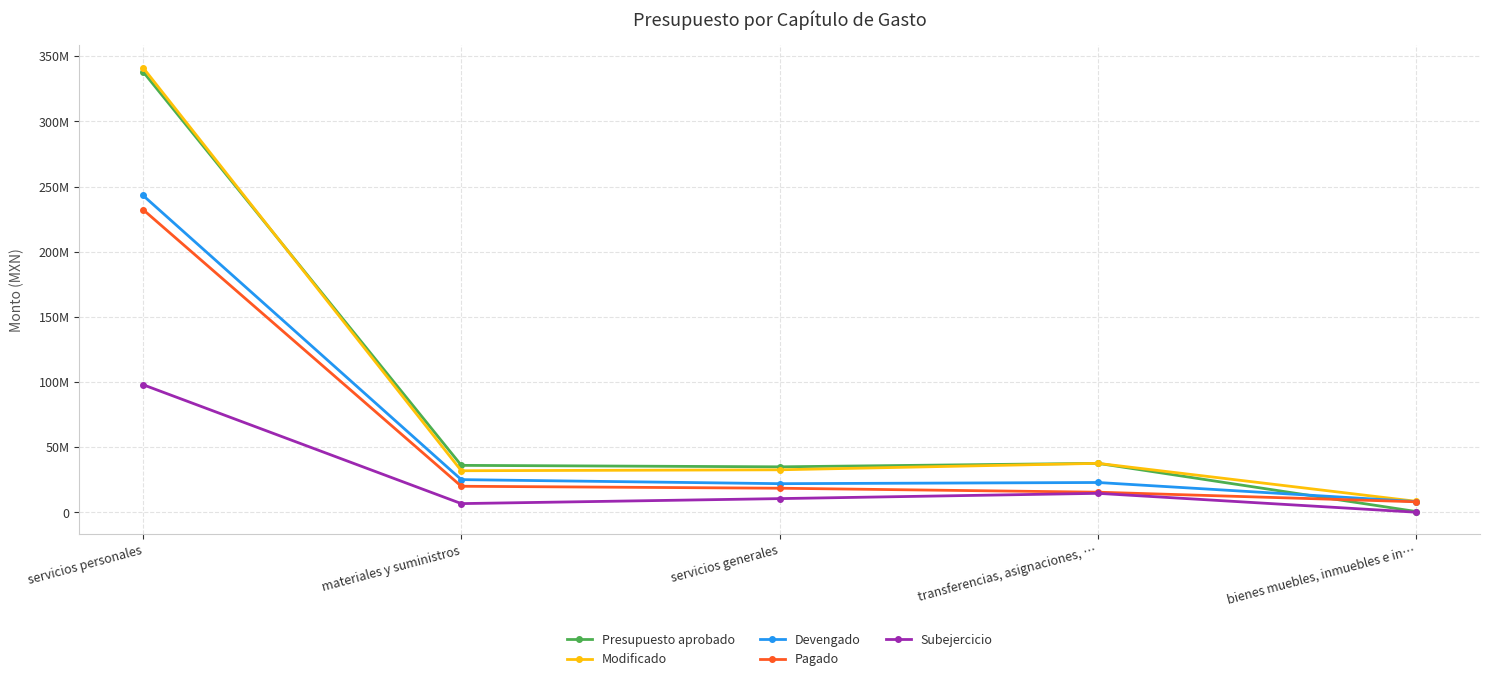

Reading left to right, transcribe all the data shown in this chart.

Presupuesto aprobado: 338268298	36154010	35038839	37706869	720000
Modificado: 341367253	32035256	32755799	37706869	8552042
Devengado: 243312556	25217159	22106144	23011483	8347322
Pagado: 232430515	20126489	18619913	15574160	8207488
Subejercicio: 98054697	6818097	10649655	14695386	204720